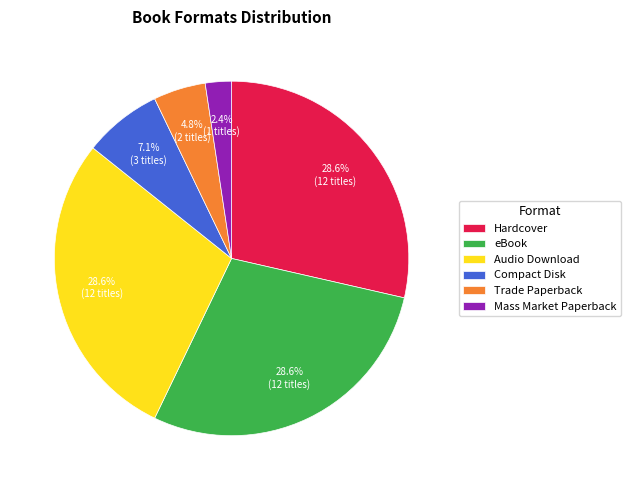

True or false: Compact Disk accounts for 7% of the total.

True